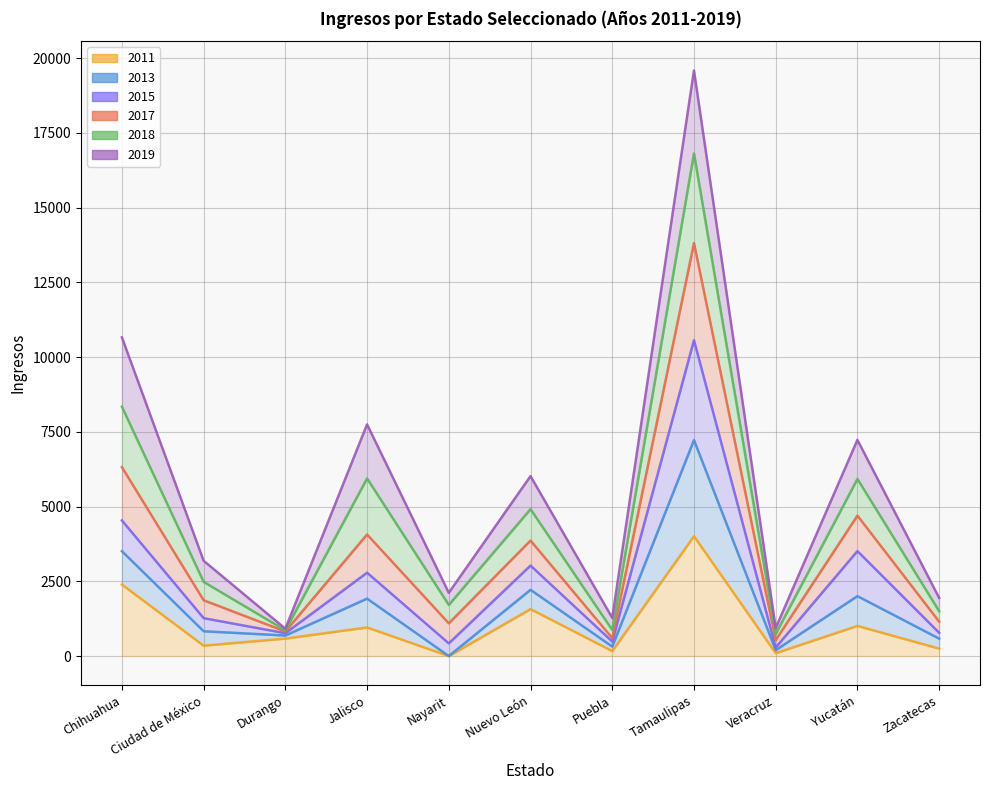

True or false: 2013 has more than 2 points higher than both neighbors.

True